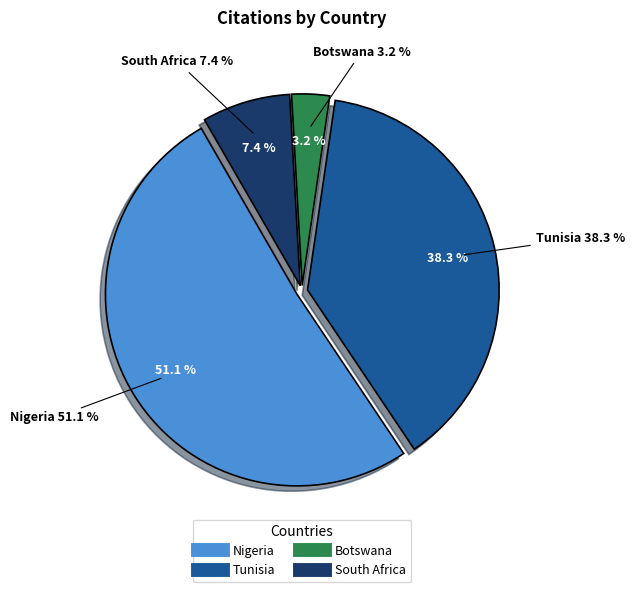

Is it true that Nigeria is 51% of the pie?

True